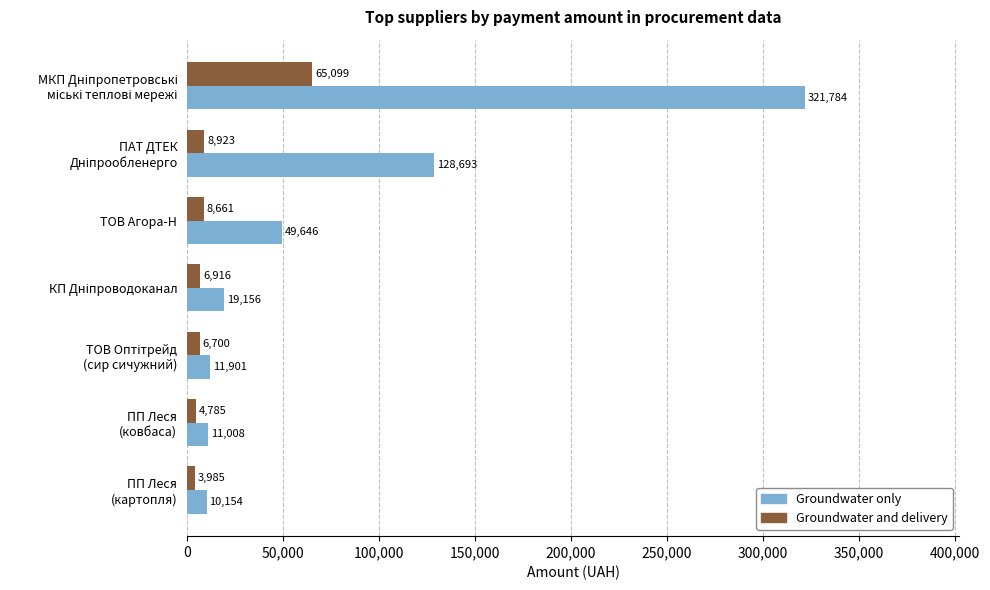

List the series in order of their peak value, lowest first.

Groundwater and delivery, Groundwater only